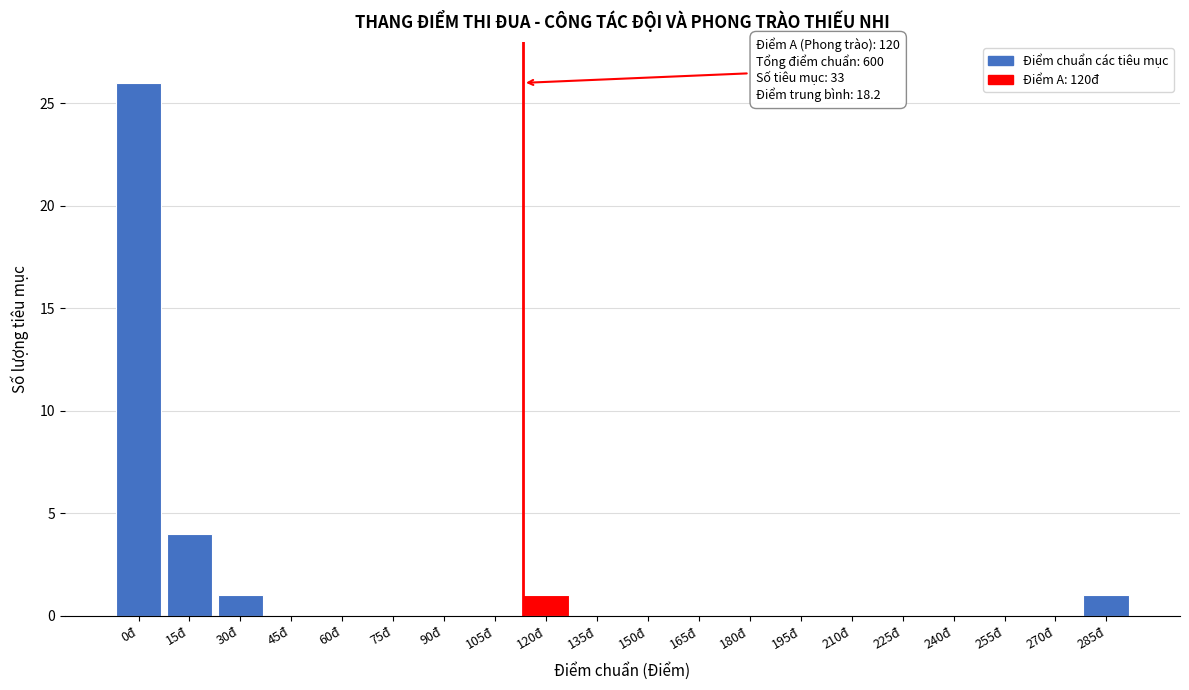

What is the change in value from 15đ to 90đ?

-4